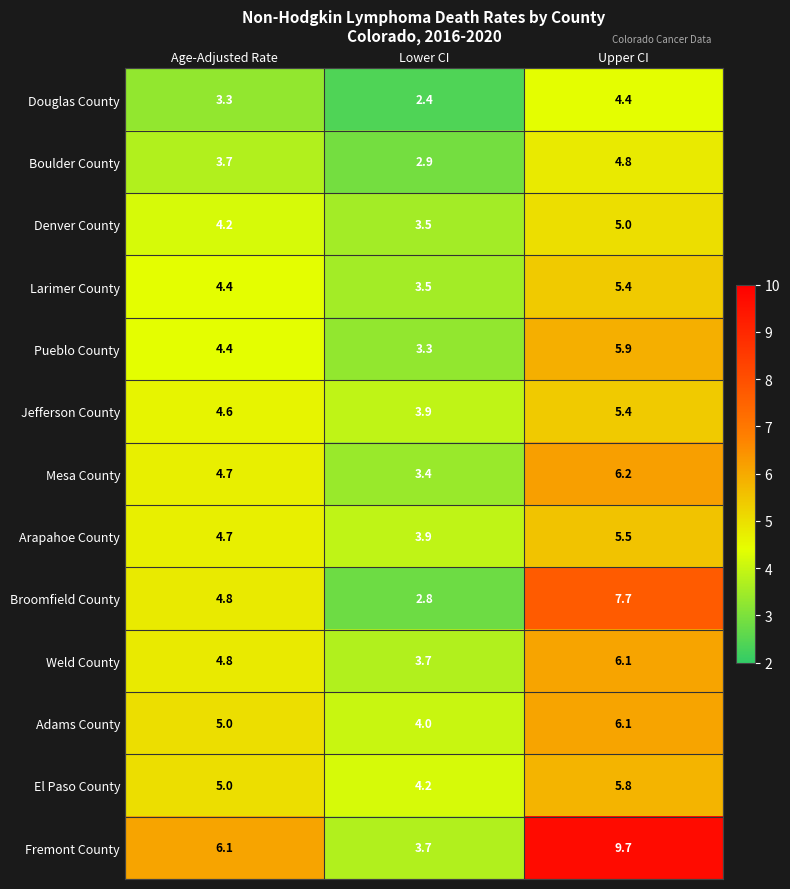

How many categories are shown in the chart?

3